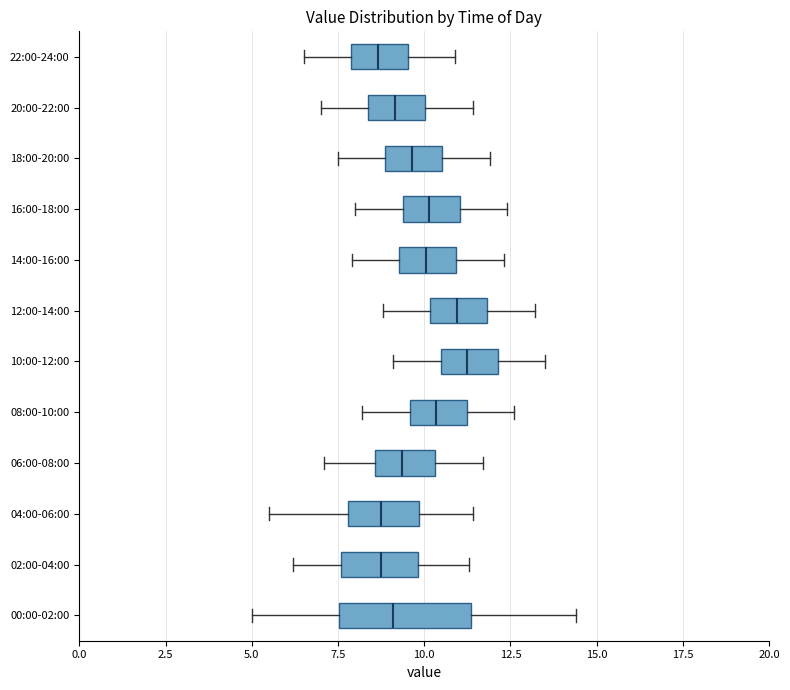

Which box is the widest, from its left edge to its right edge?

00:00-02:00